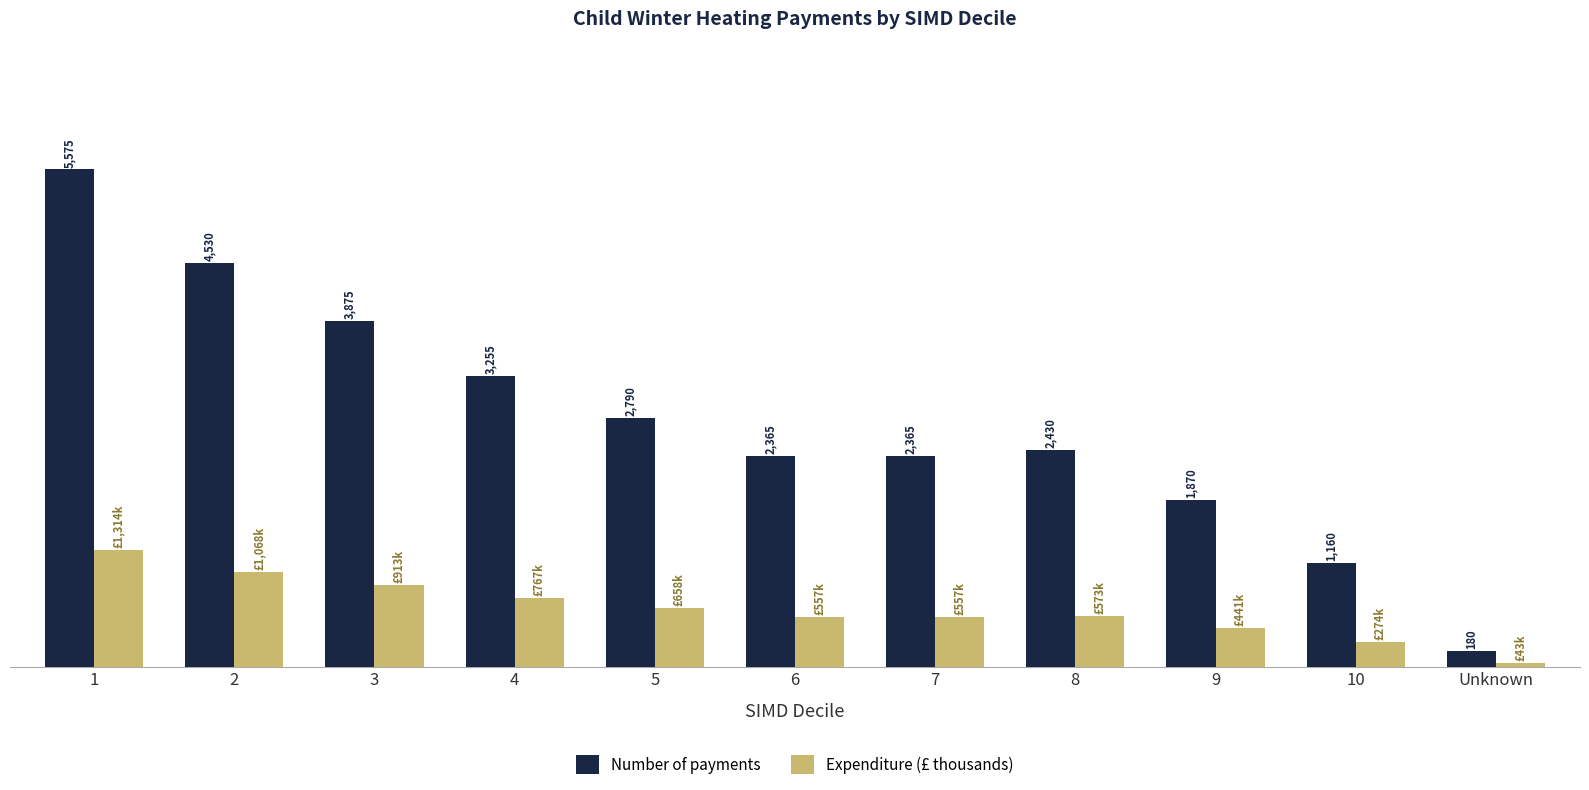

Is the value of Expenditure (£ thousands) at 2 greater than the value of Number of payments at 4?

No